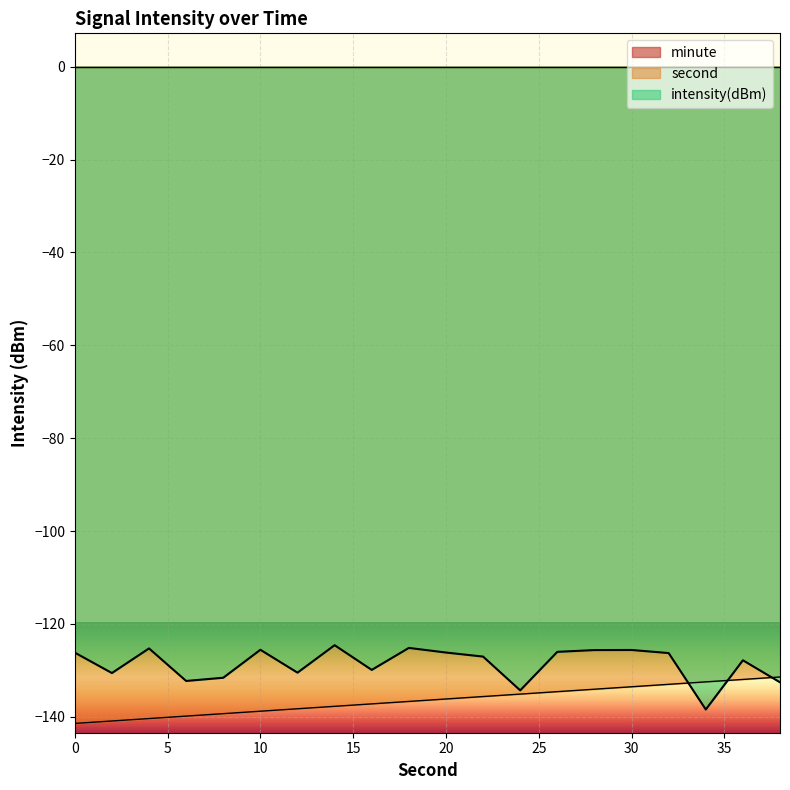

How many interior local valleys does the intensity(dBm) series have?

6